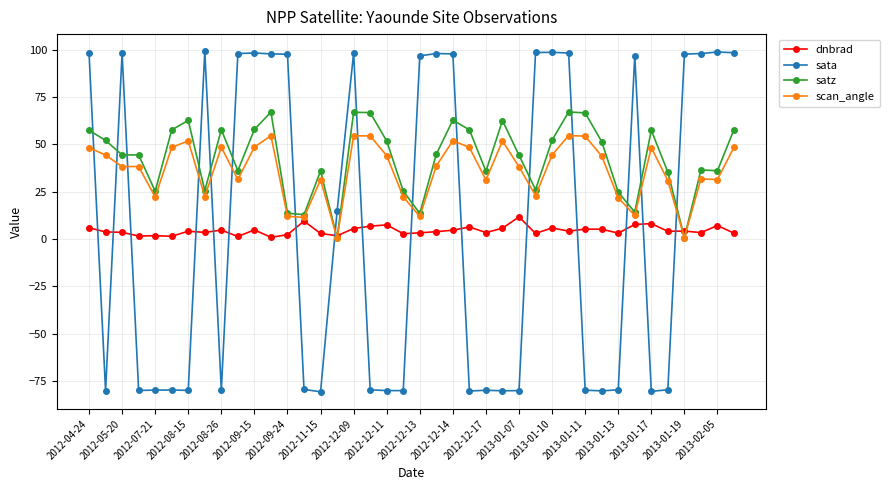

True or false: sata has more than 1 points higher than both neighbors.

True